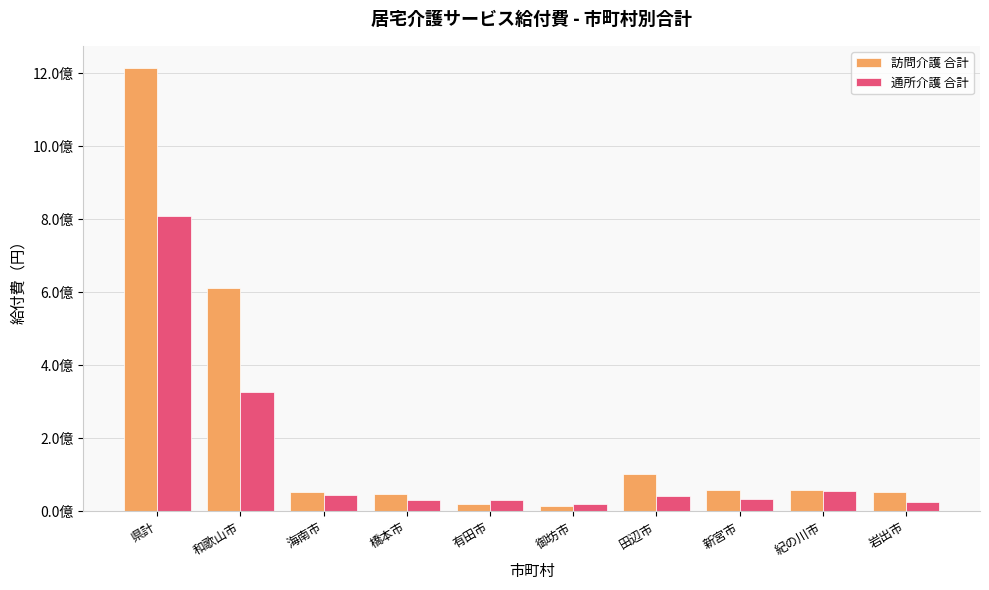

What is the sum of the 訪問介護 合計 values at 御坊市 and 田辺市?

119676035